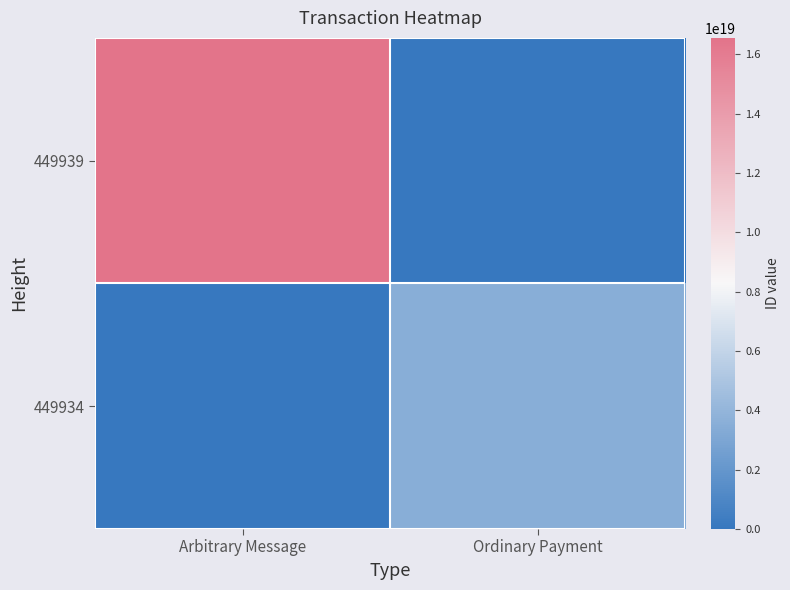

Which label corresponds to the largest value in the chart?

Arbitrary Message